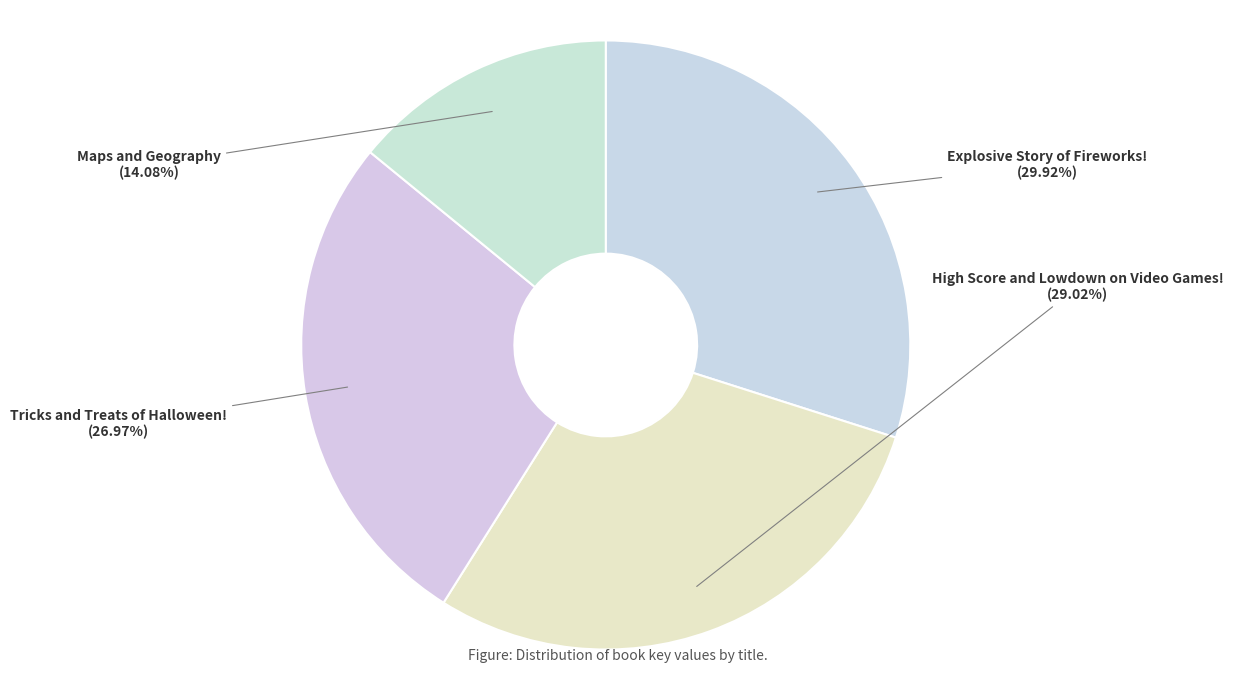

Combined, do Explosive Story of Fireworks! and Tricks and Treats of Halloween! account for over 50%?

Yes